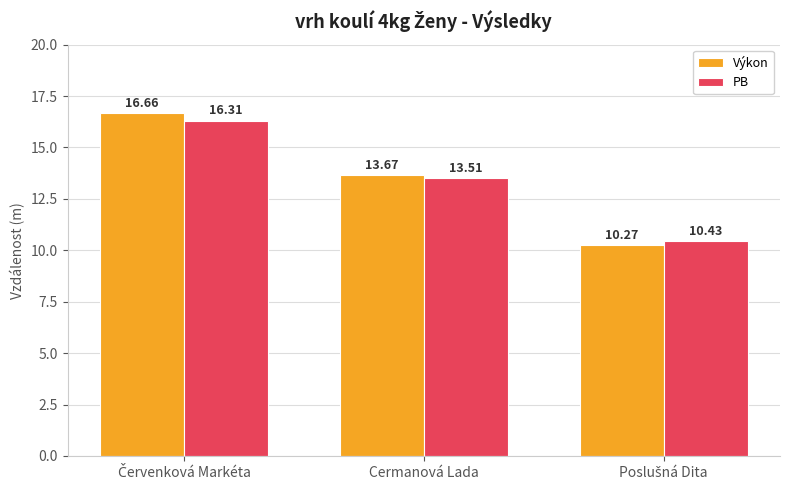

At which label is Výkon closest to 13?

Cermanová Lada